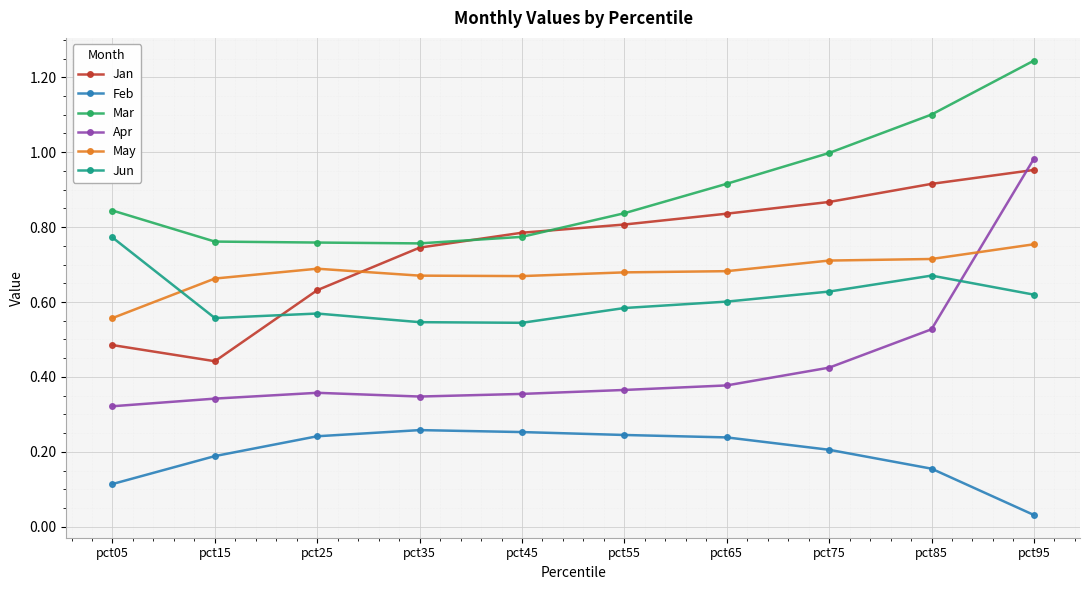

Which series ends up on top after the final intersection of Jun and Apr?

Apr